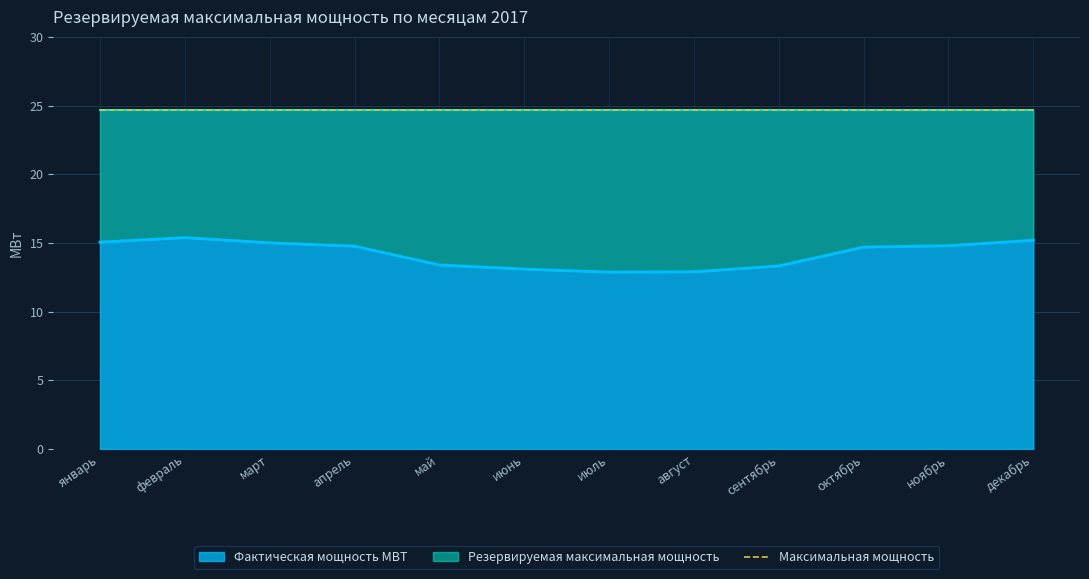

Does the chart display data point markers on the line(s)?

No